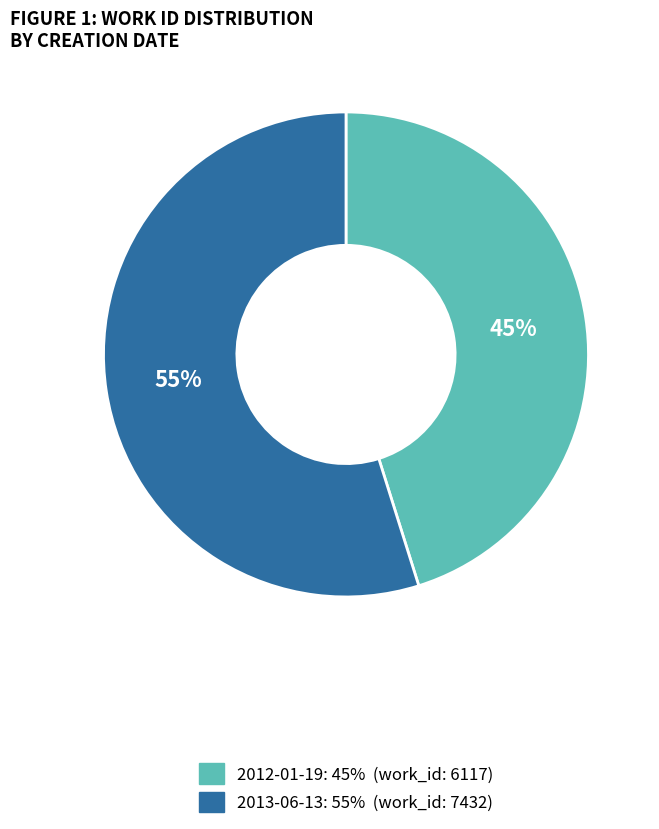

Is there any slice that represents more than half of the pie?

Yes